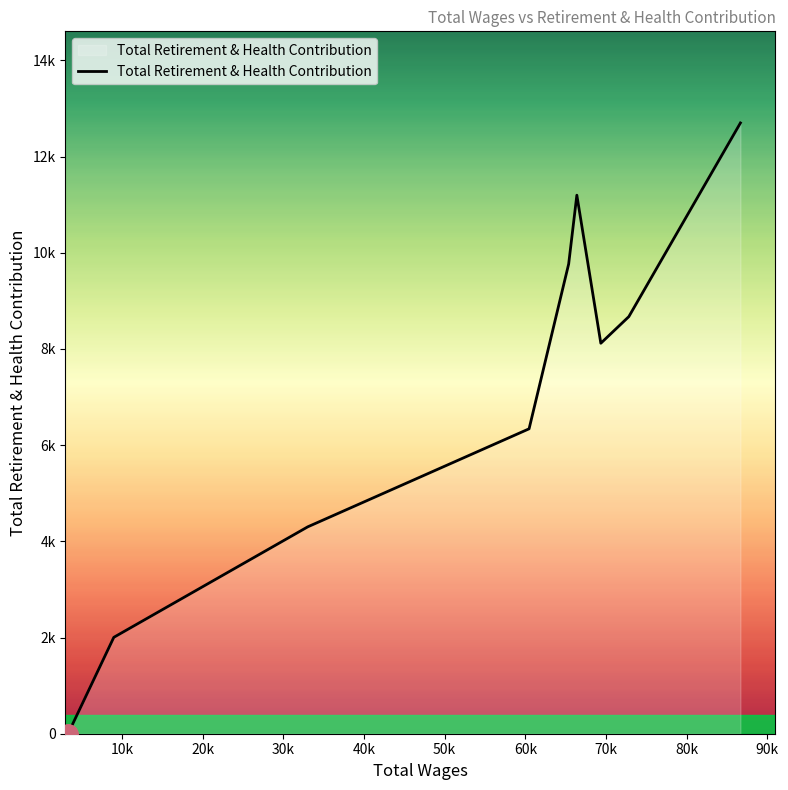

Does the chart have visible grid lines?

No